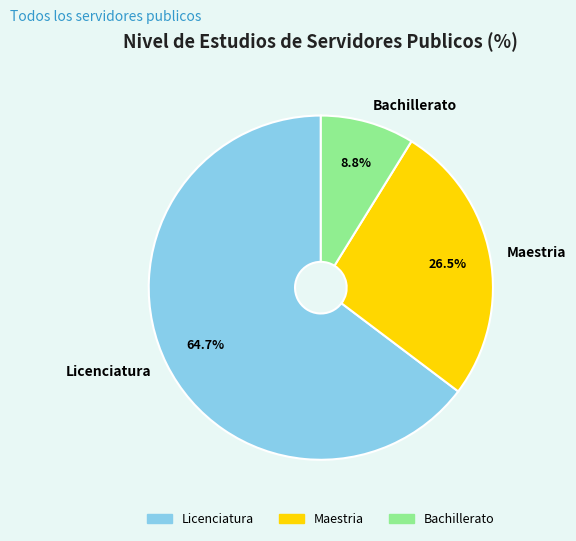

Approximately how many times larger is the value at Licenciatura compared to Maestria?

2.4